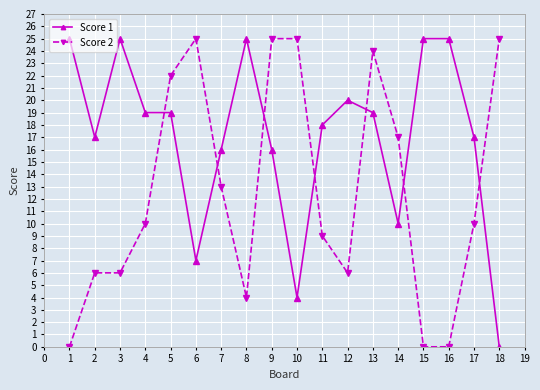

How many lines are shown in the chart?

2